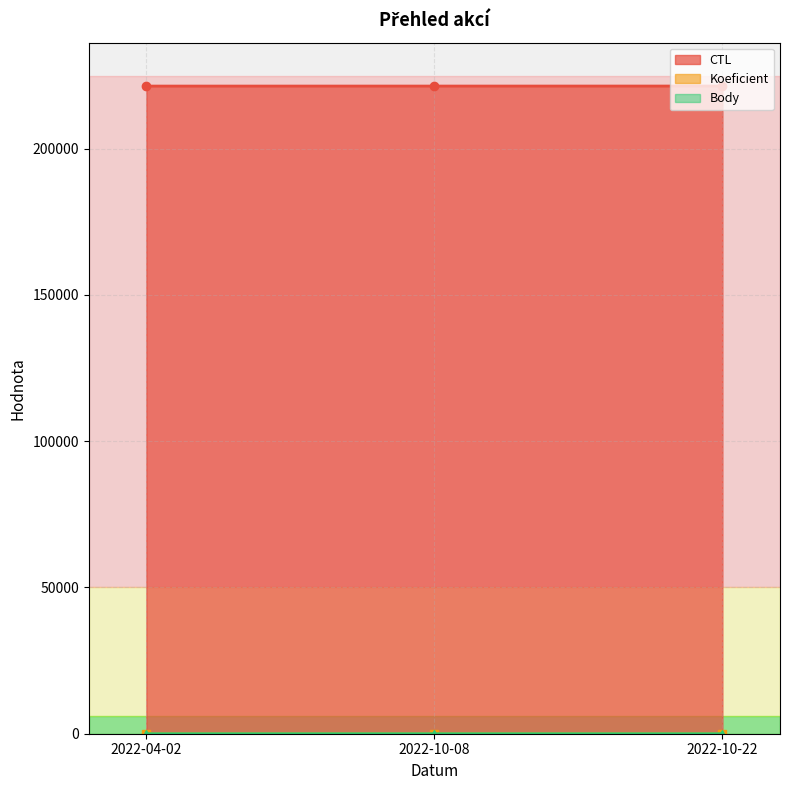

List the series in order of their peak value, lowest first.

Koeficient, Body, CTL